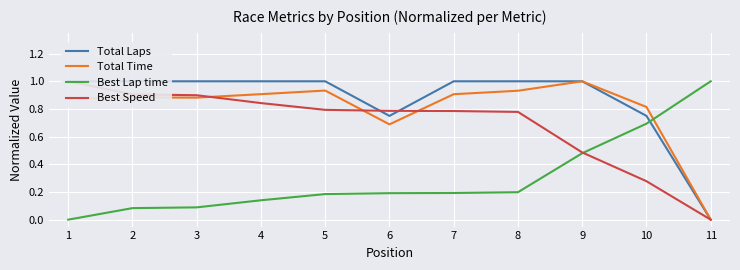

How many intersections are there between Best Lap time and Total Time?

1